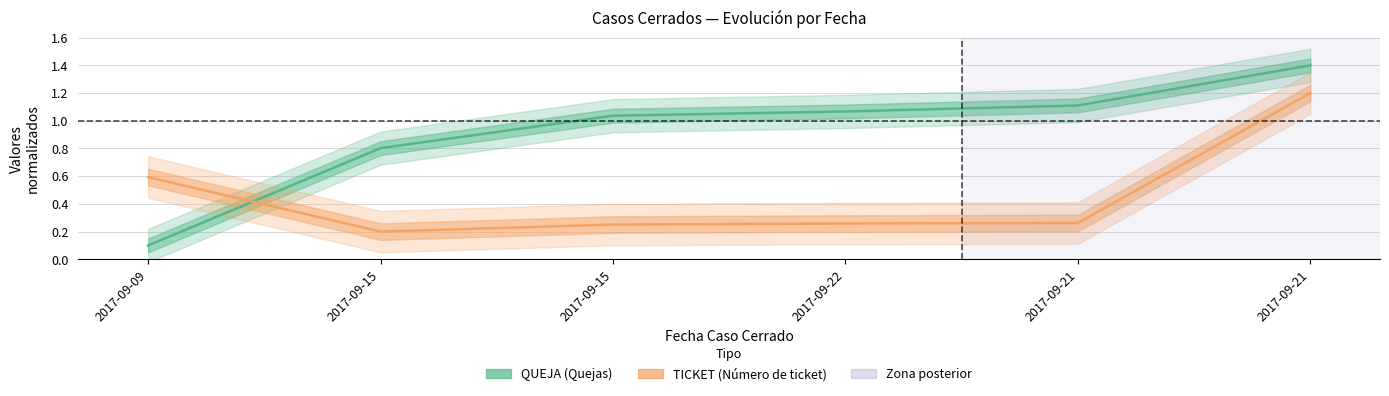

Which series changed the most between 2017-09-22 and 2017-09-21?

TICKET